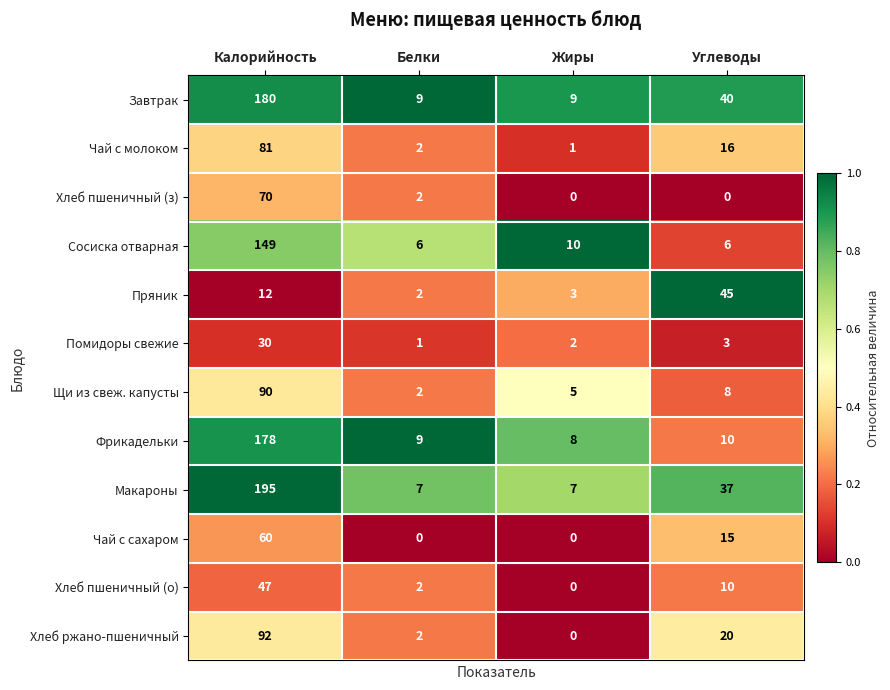

Between Жиры and Углеводы, which series saw the biggest shift?

Пряник